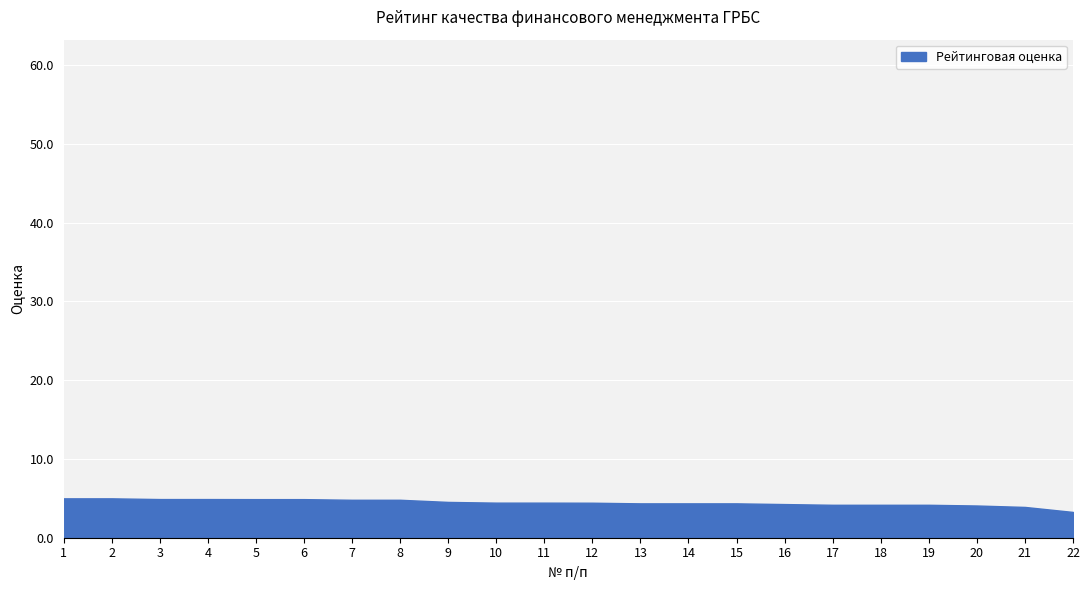

What value does the data have at 2?

5.0